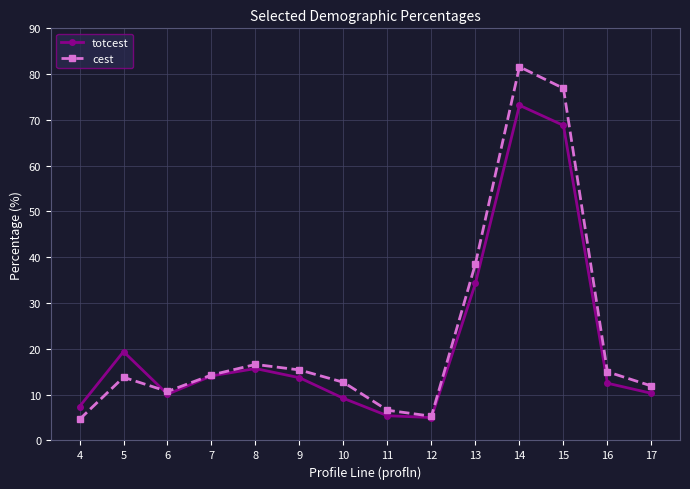

Rank the series by their average value, from lowest to highest.

totcest, cest